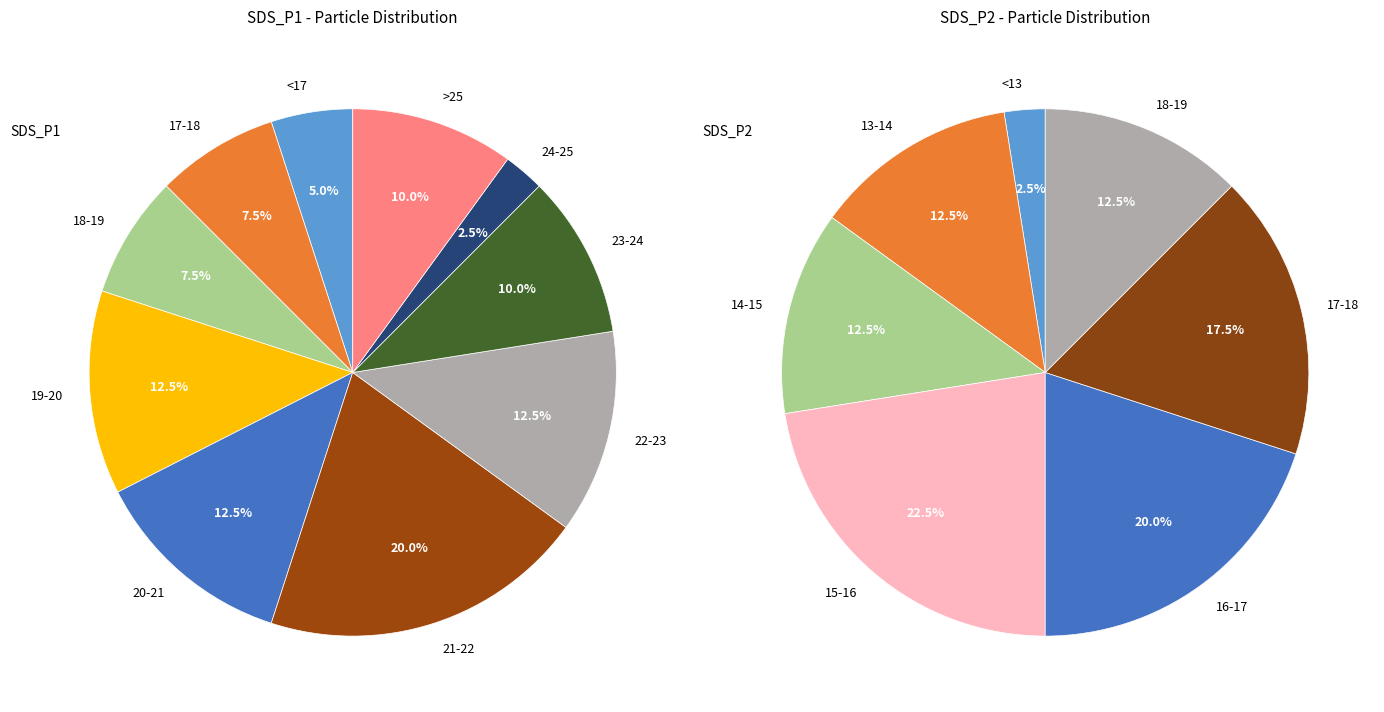

Do 10 and 3 together represent more than half of the pie?

No